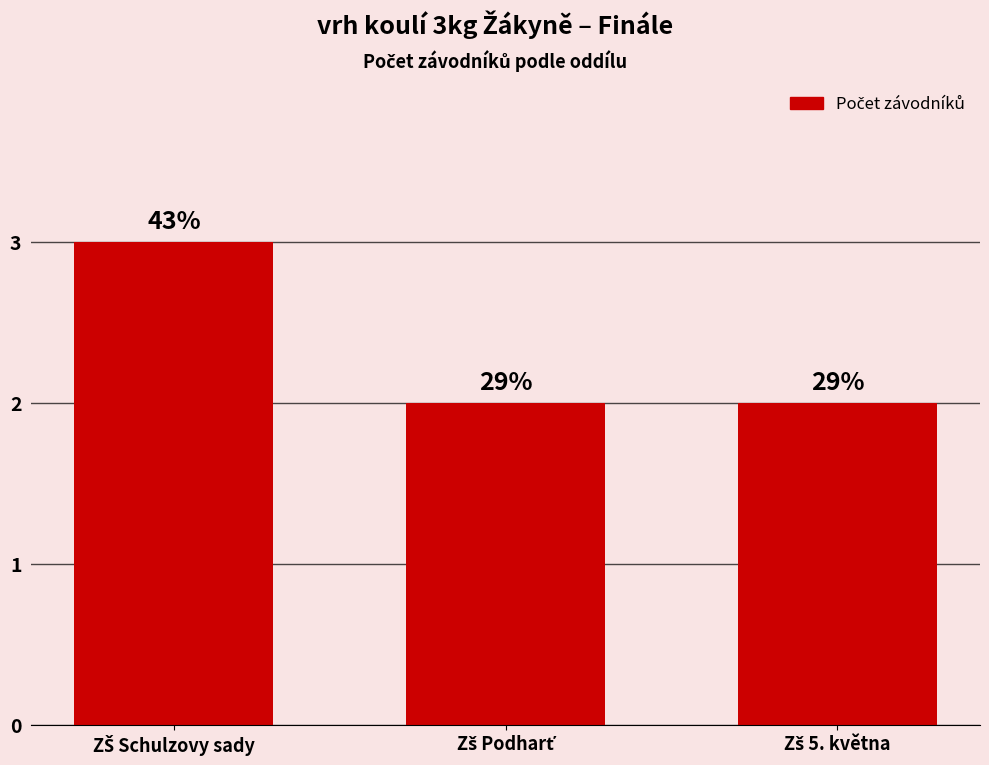

What is the ratio of the value at Zš Podharť to the value at Zš 5. května?

1.0